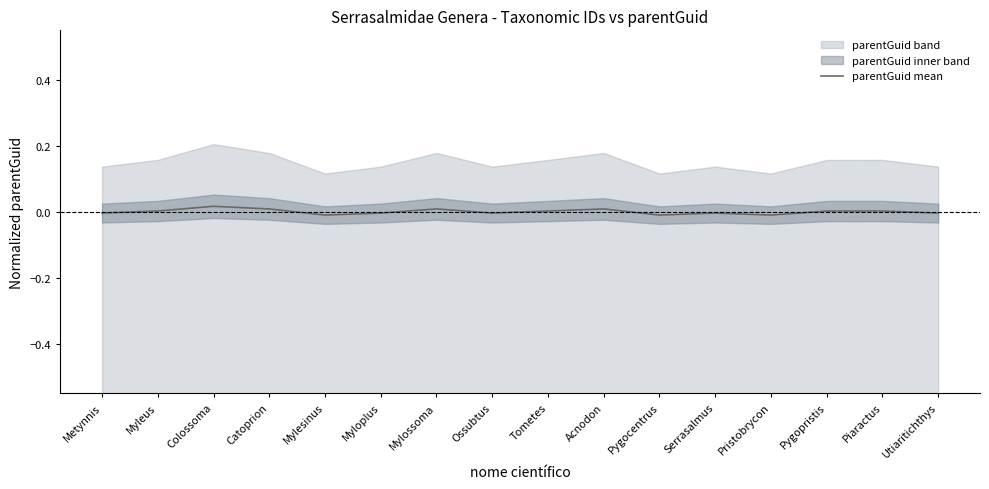

List the labels in order of value, smallest first.

Pygocentrus, Mylesinus, Pristobrycon, Myloplus, Utiaritichthys, Ossubtus, Serrasalmus, Metynnis, Pygopristis, Tometes, Piaractus, Myleus, Catoprion, Acnodon, Mylossoma, Colossoma